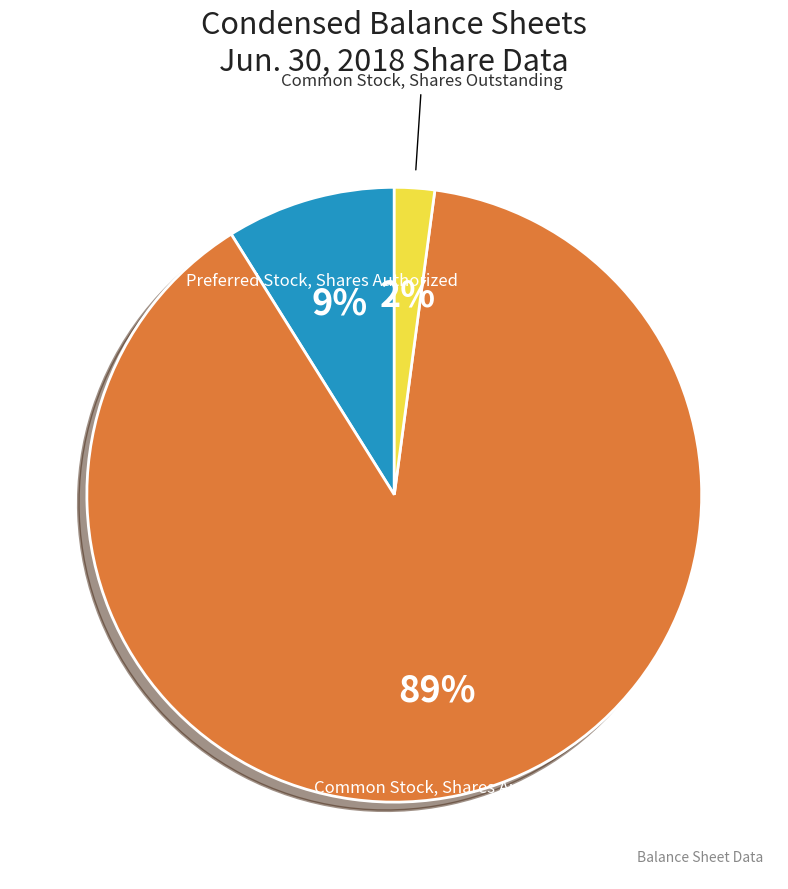

What is the smallest slice in the pie chart?

Common Stock, Shares Outstanding